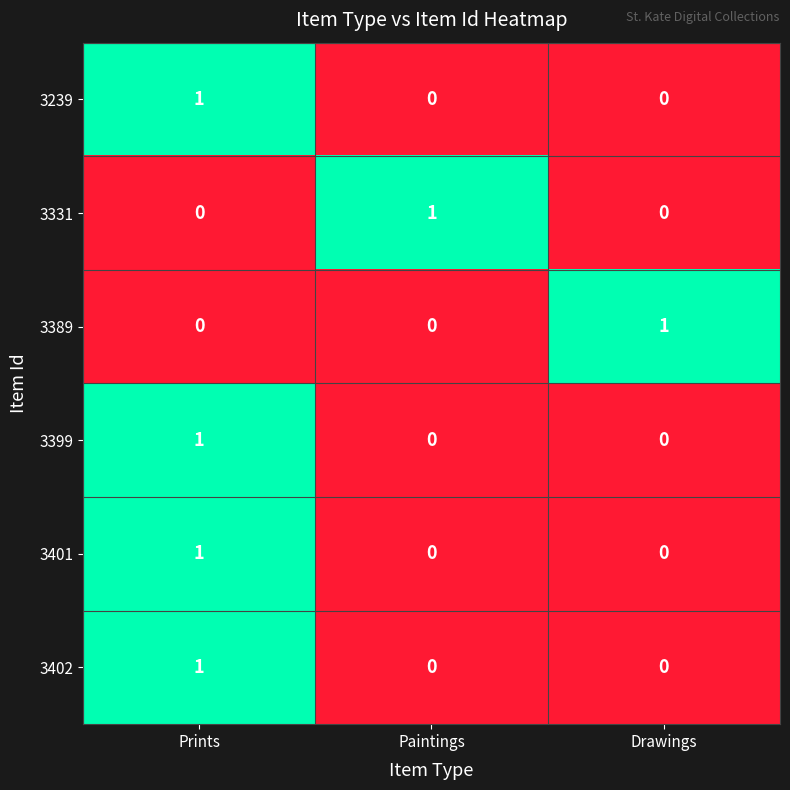

Reading left to right, list all the values displayed in this chart.

3239: 1	0	0
3331: 0	1	0
3389: 0	0	1
3399: 1	0	0
3401: 1	0	0
3402: 1	0	0